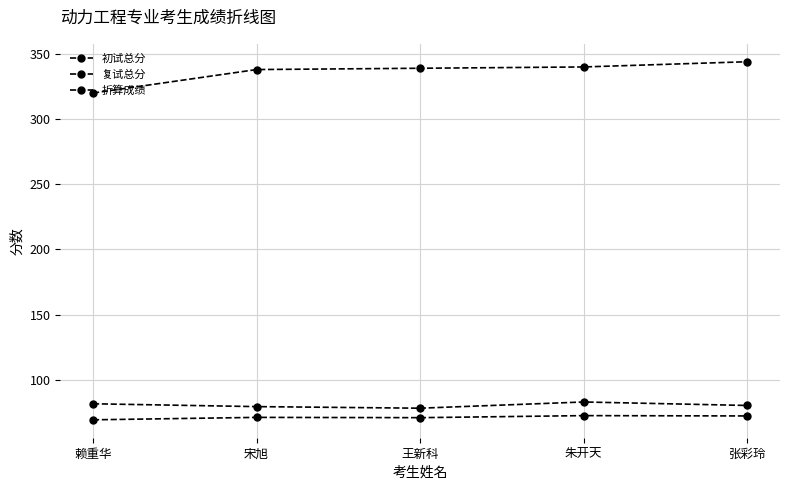

Is the value of 折算成绩 at 朱开天 greater than the value of 复试总分 at 张彩玲?

No